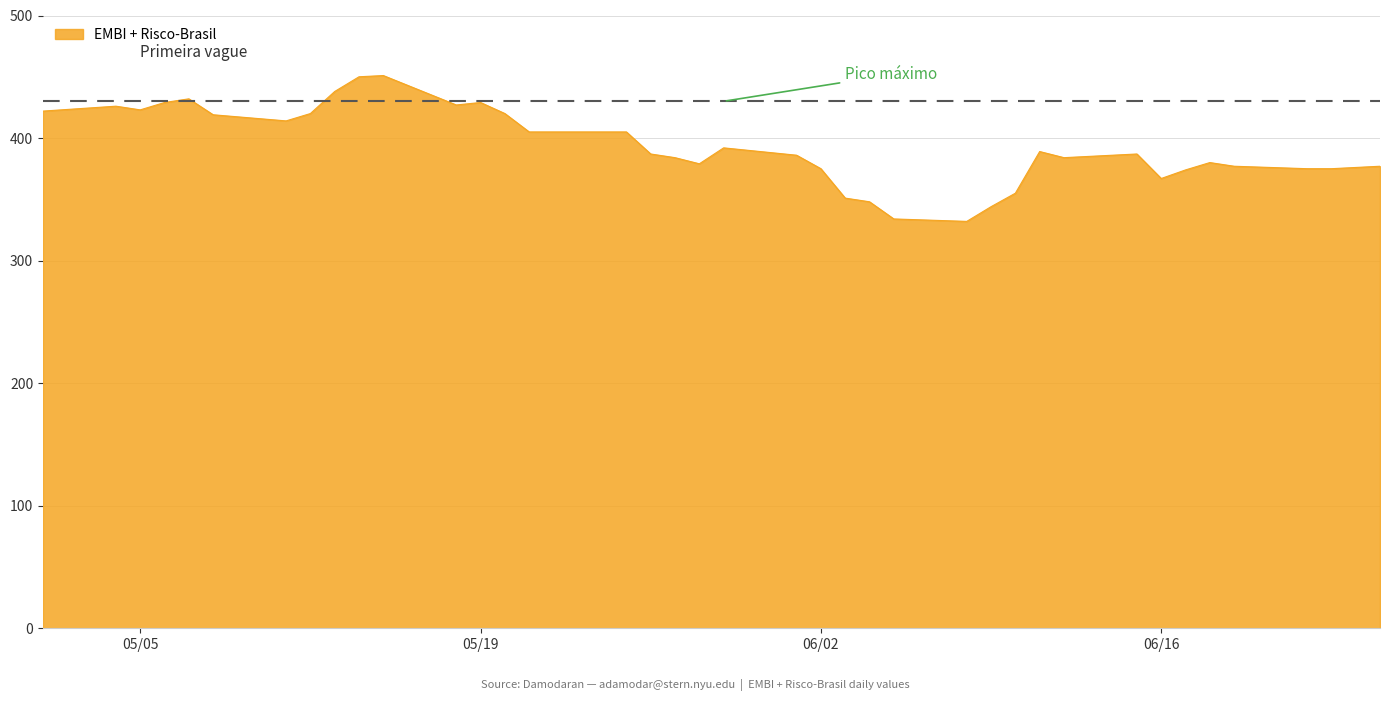

What is the smallest value displayed?

332